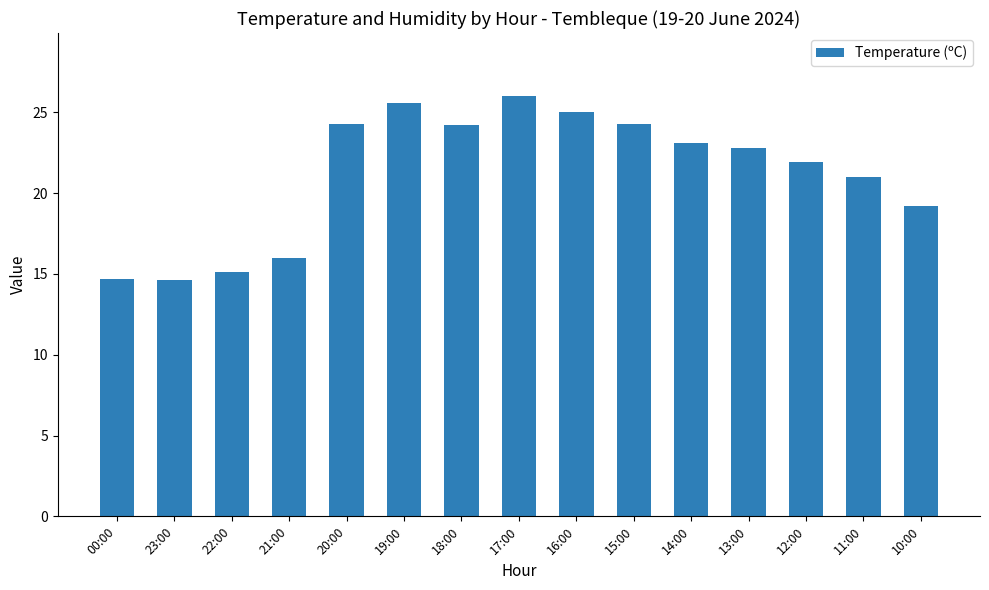

True or false: the data shows 6.8 at 20:00.

False